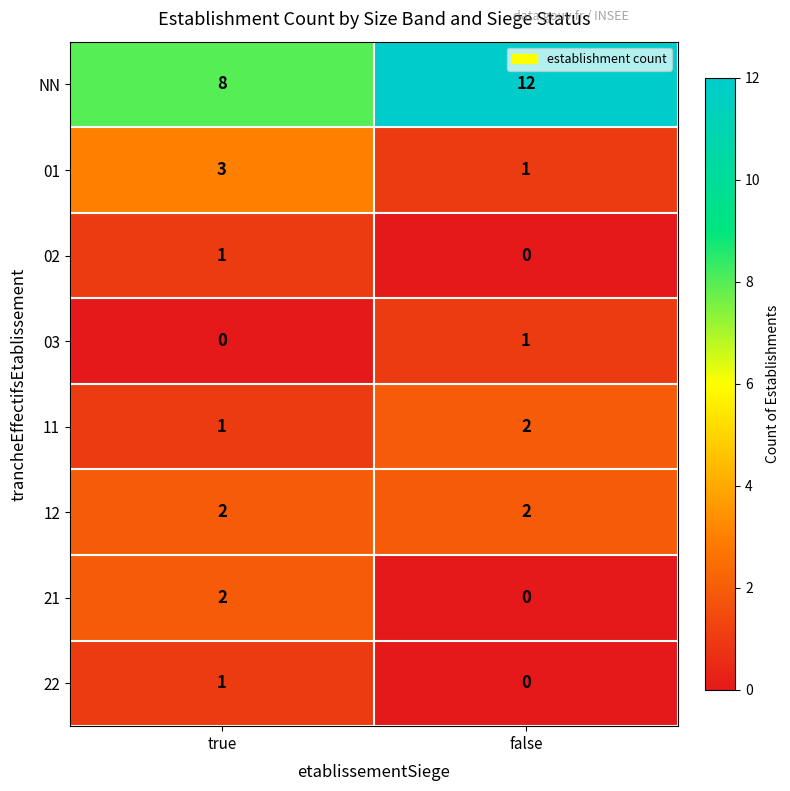

What is the sum of all 12 values?

4